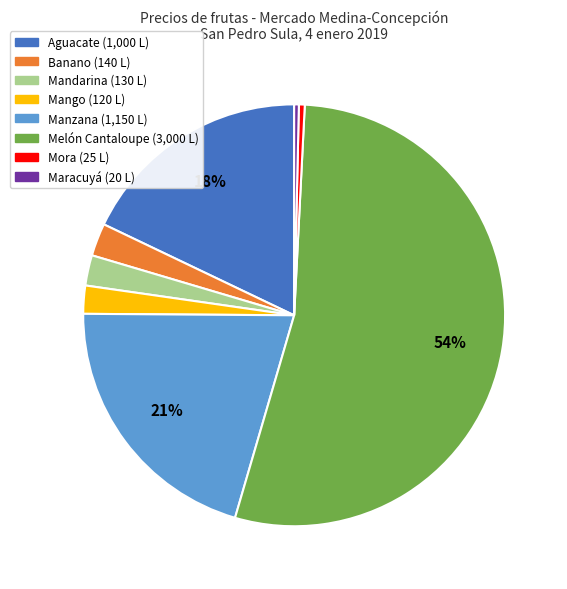

To the nearest percent, what percentage of the pie is Mandarina?

2%